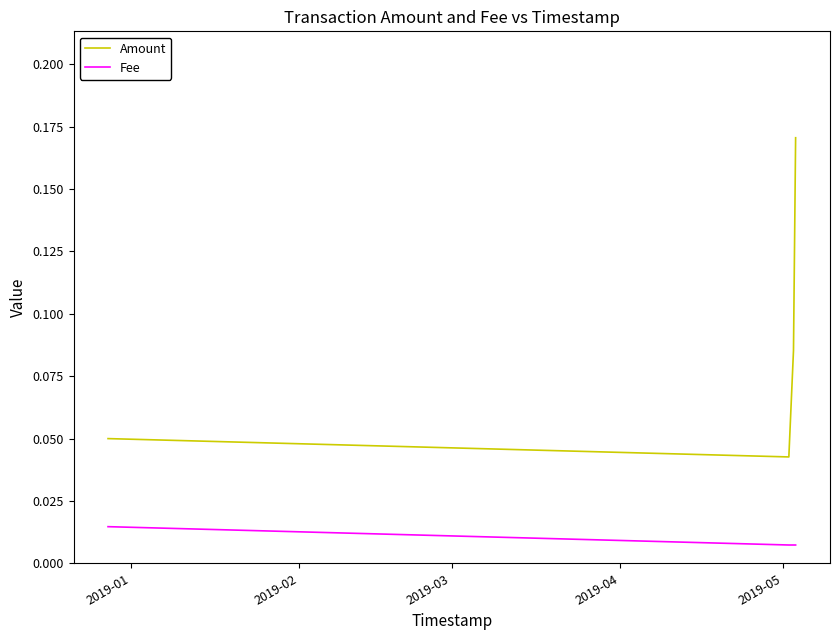

True or false: Amount has more than 2 interior local peaks.

False